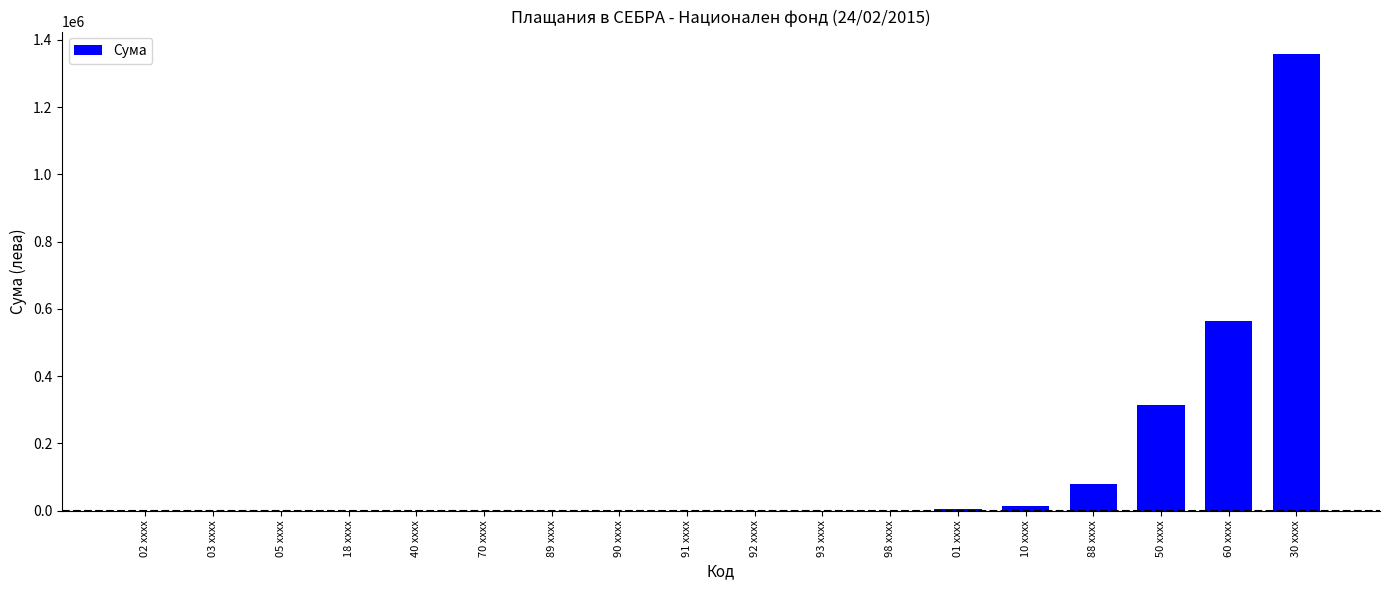

Where is the data nearest to the value 678479?

60 xxxx